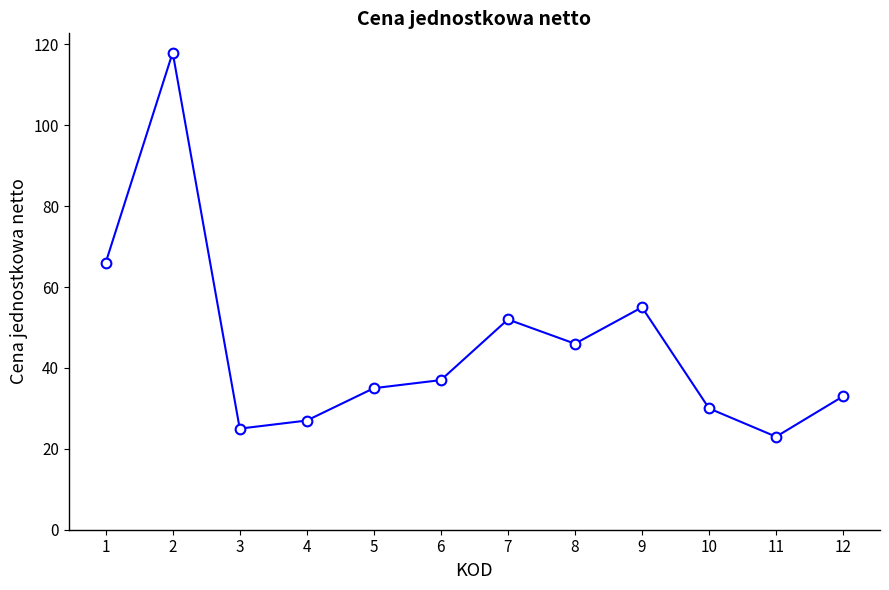

What is the average value?

46